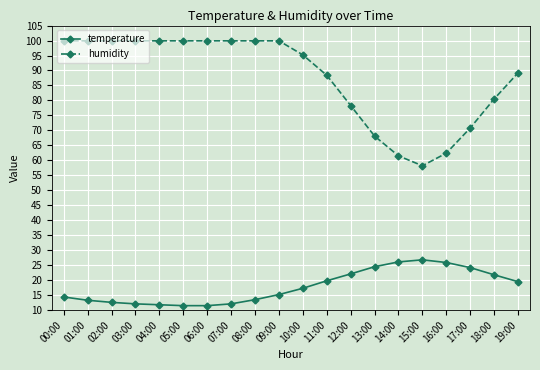

What is the minimum value shown in the chart?

11.5